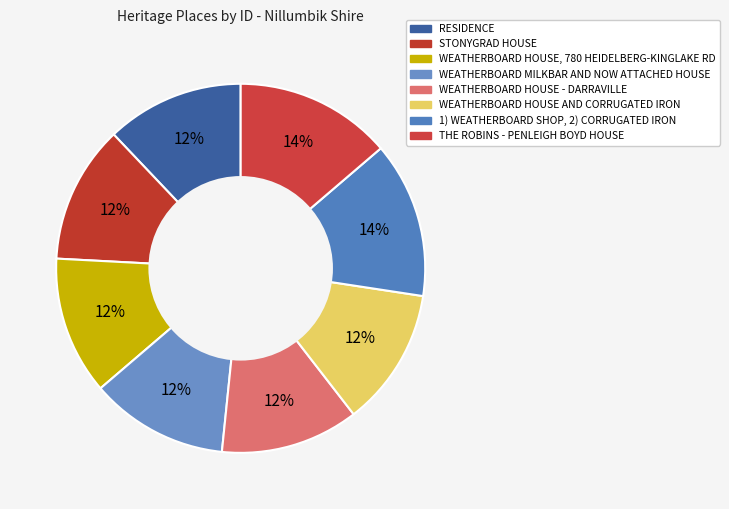

True or false: WEATHERBOARD MILKBAR AND NOW ATTACHED HOUSE accounts for 1% of the total.

False